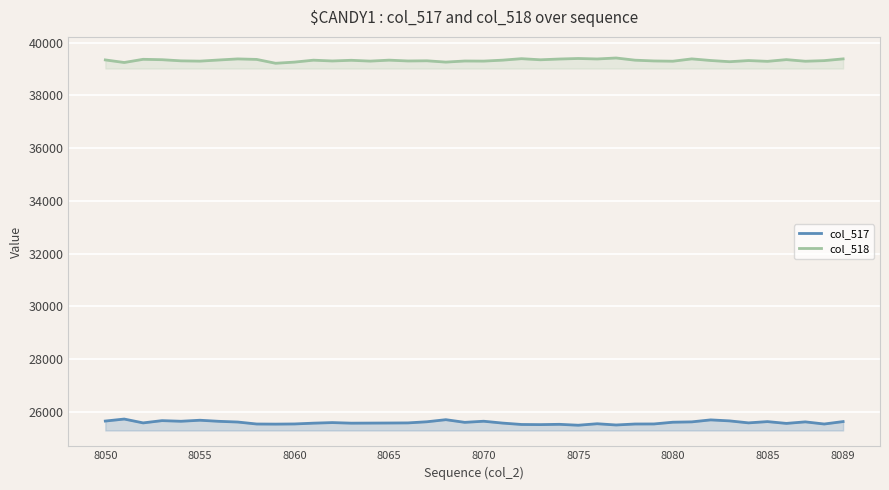

Which series has the largest total across all categories?

col_518